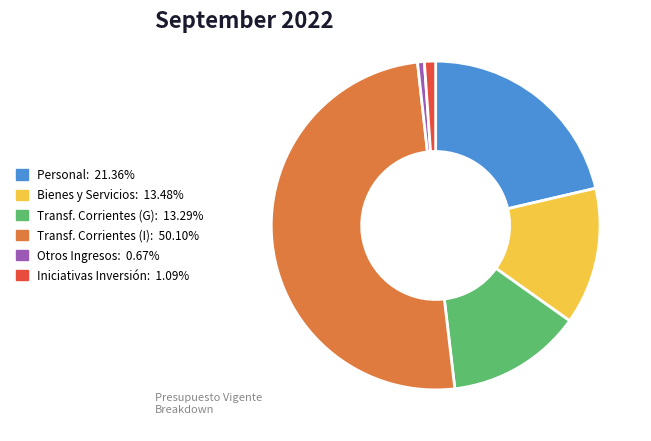

Rank the categories by value from lowest to highest.

OTROS INGRESOS CORRIENTES, INICIATIVAS DE INVERSIÓN, TRANSFERENCIAS CORRIENTES (Gastos), BIENES Y SERVICIOS DE CONSUMO, GASTOS EN PERSONAL, TRANSFERENCIAS CORRIENTES (Ingresos)